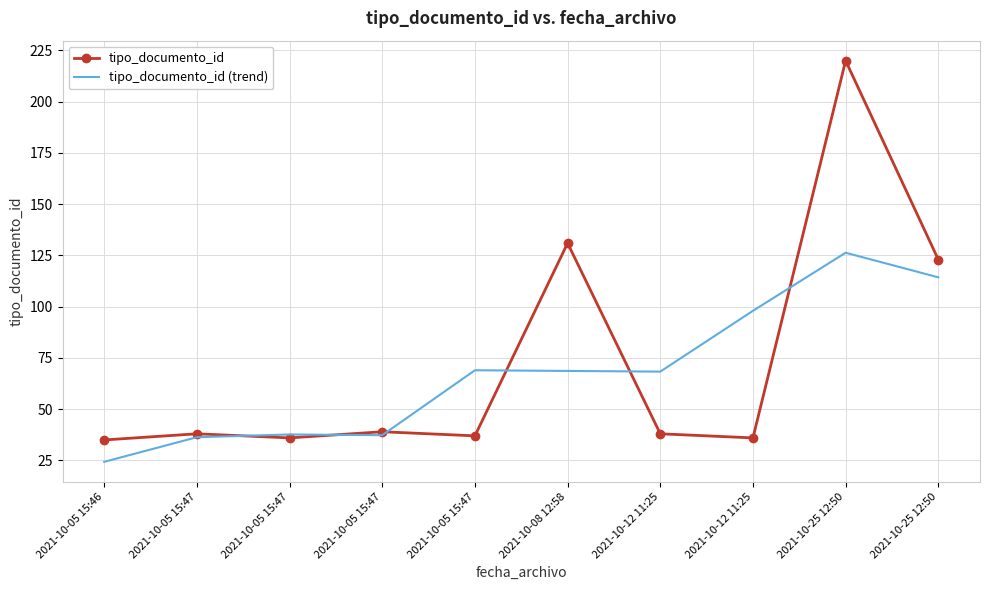

True or false: tipo_documento_id and tipo_documento_id (trend) cross at least once.

True